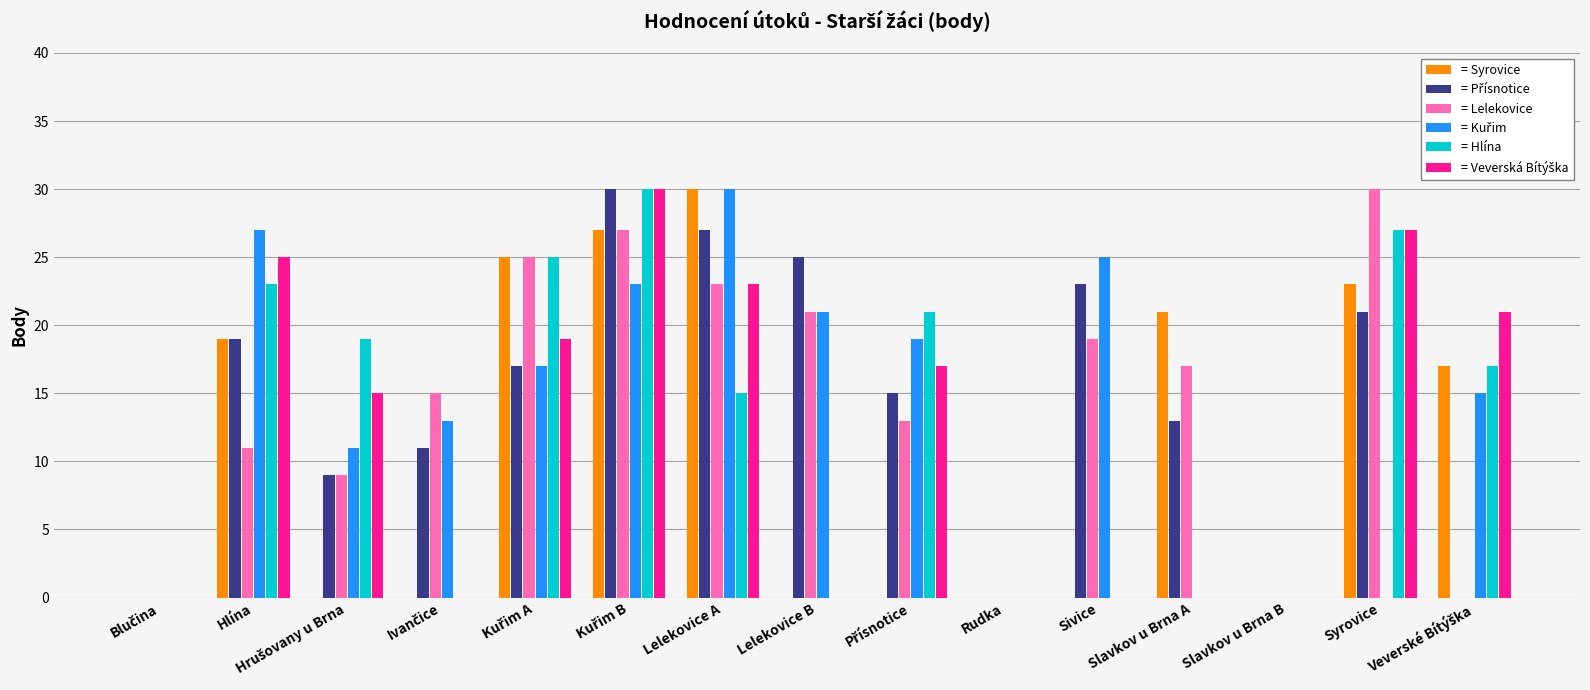

What is the spread (max minus min) of values at Lelekovice A?

15